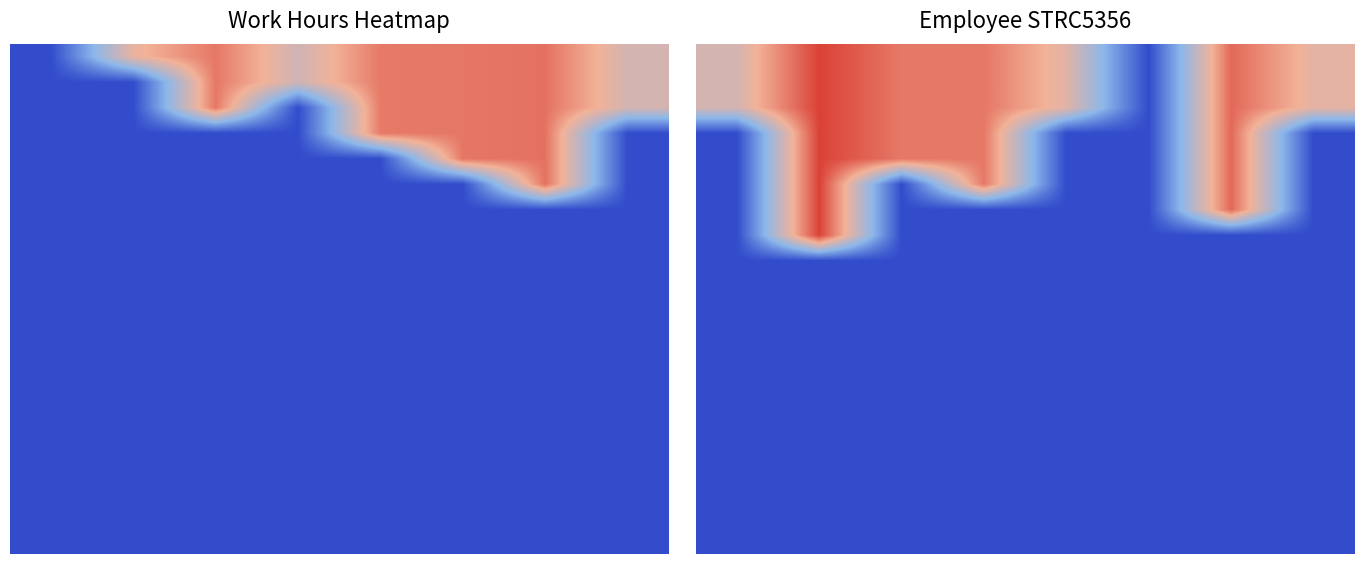

What is the difference between the highest and lowest values at 1?

16.5